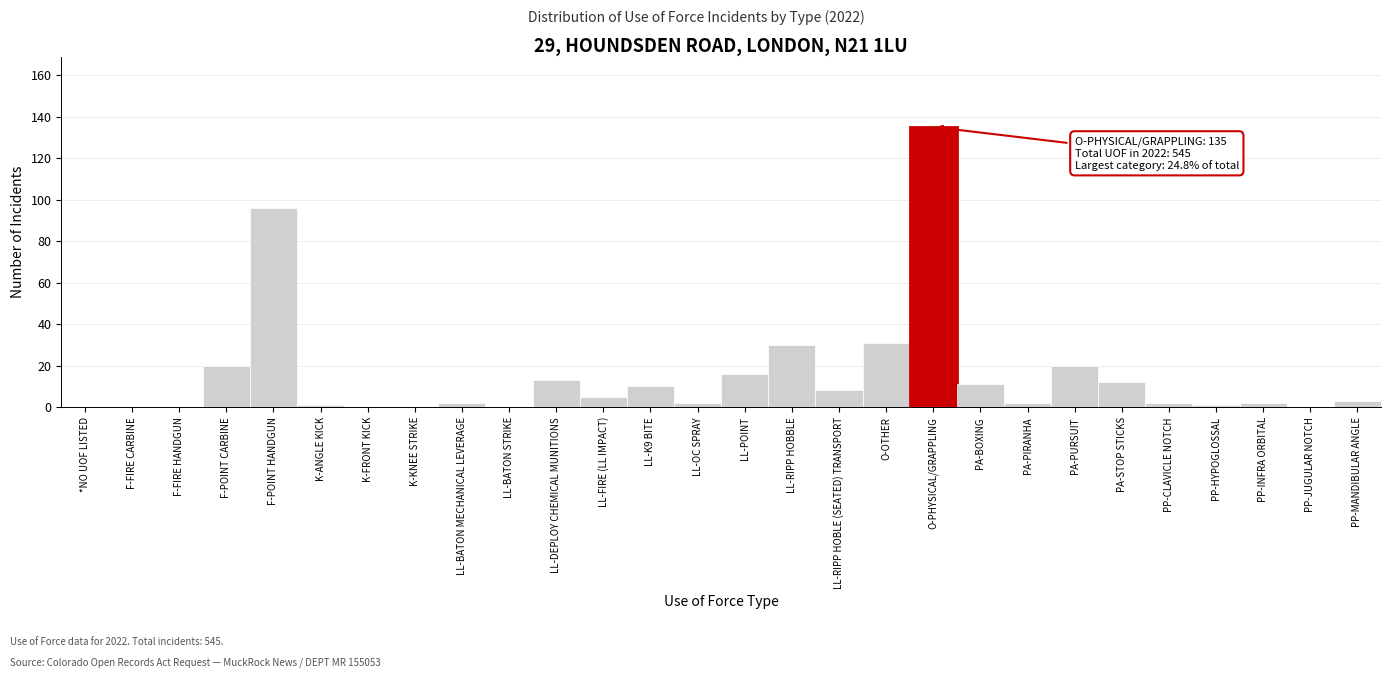

Reading left to right, transcribe all the data shown in this chart.

*NO UOF LISTED=0	F-FIRE CARBINE=0	F-FIRE HANDGUN=0	F-POINT CARBINE=20	F-POINT HANDGUN=96	K-ANGLE KICK=1	K-FRONT KICK=0	K-KNEE STRIKE=0	LL-BATON MECHANICAL LEVERAGE=2	LL-BATON STRIKE=0	LL-DEPLOY CHEMICAL MUNITIONS=13	LL-FIRE (LL IMPACT)=5	LL-K9 BITE=10	LL-OC SPRAY=2	LL-POINT=16	LL-RIPP HOBBLE=30	LL-RIPP HOBLE (SEATED) TRANSPORT=8	O-OTHER=31	O-PHYSICAL/GRAPPLING=135	PA-BOXING=11	PA-PIRANHA=2	PA-PURSUIT=20	PA-STOP STICKS=12	PP-CLAVICLE NOTCH=2	PP-HYPOGLOSSAL=1	PP-INFRA ORBITAL=2	PP-JUGULAR NOTCH=0	PP-MANDIBULAR ANGLE=3